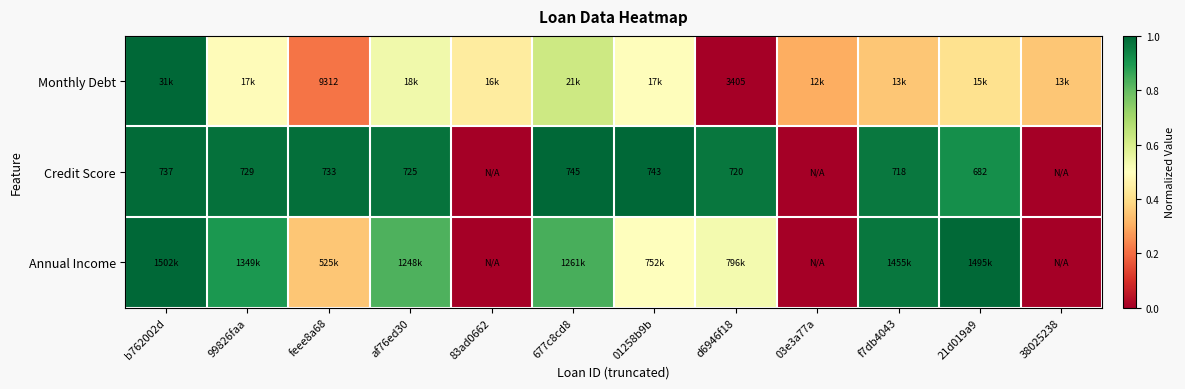

Is the value of Credit Score at b762002d greater than the value of Monthly Debt at d6946f18?

No